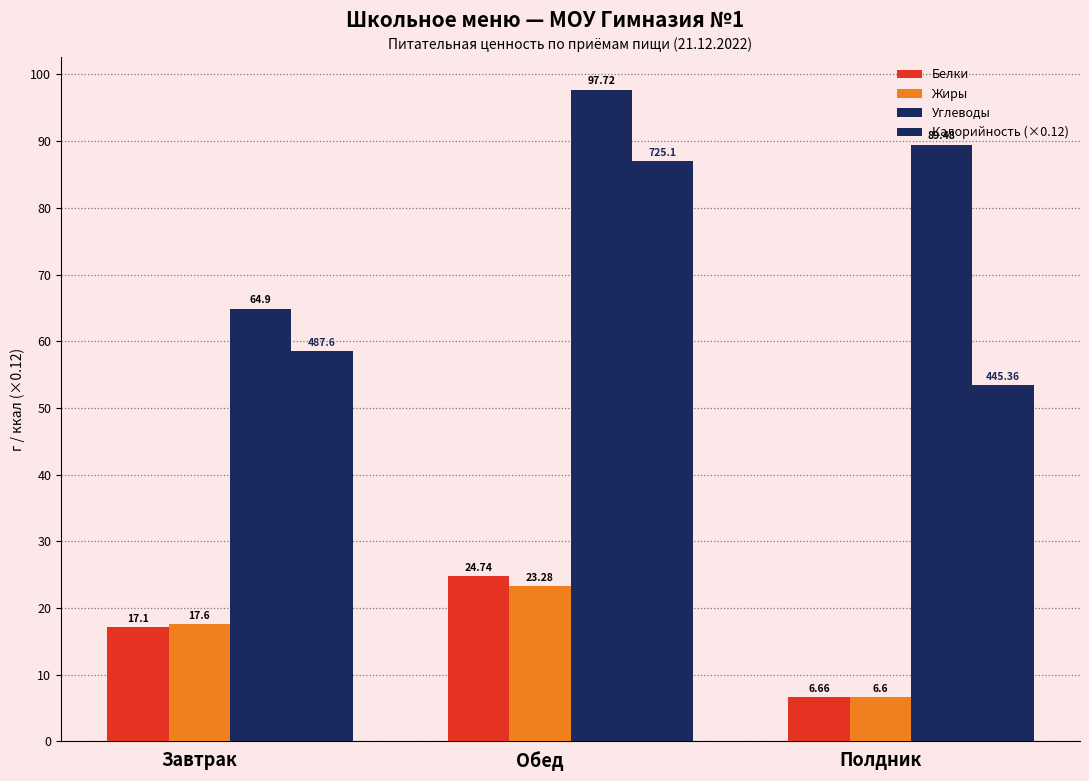

Is it true that Углеводы equals 64.9 at Завтрак?

True